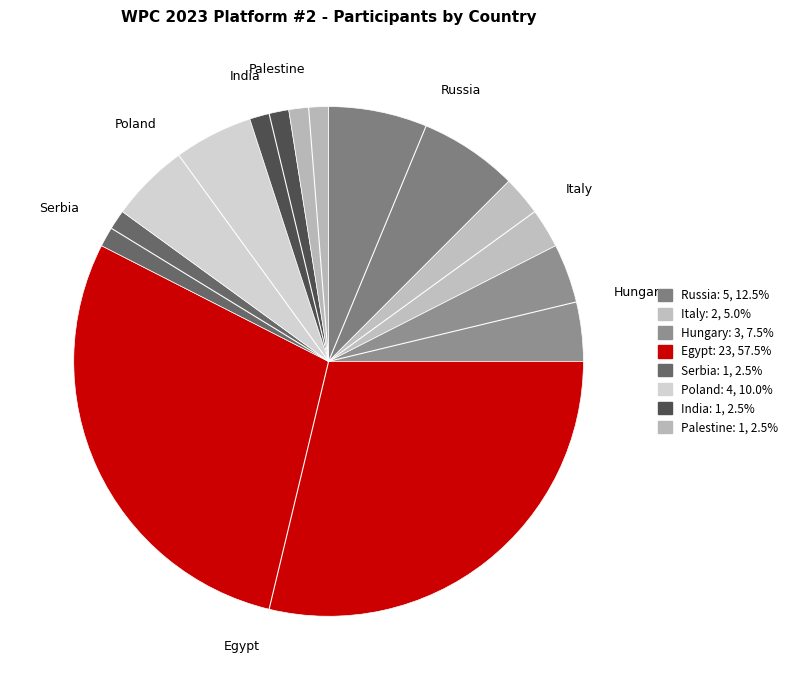

What is the majority slice?

Egypt